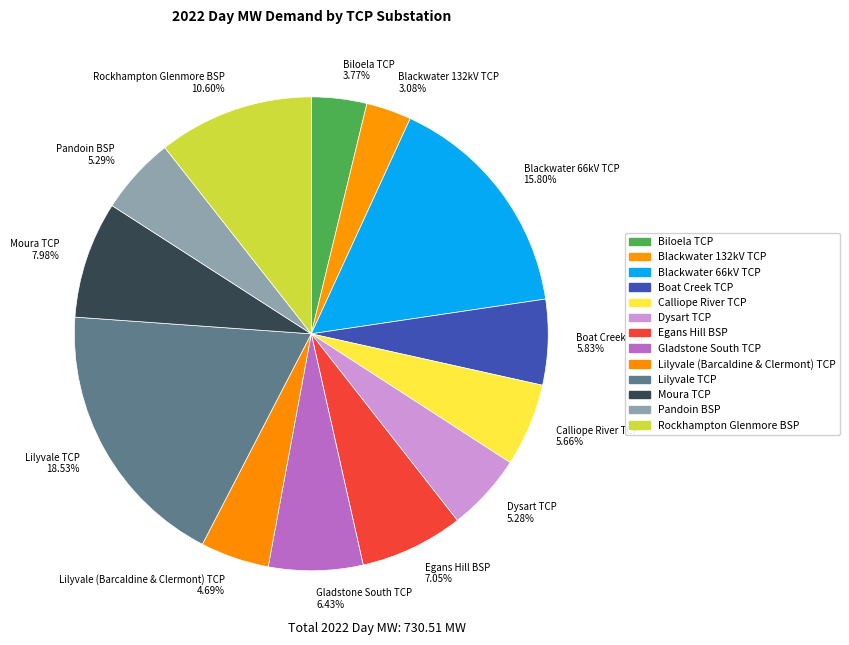

How many slices are in this pie chart?

13